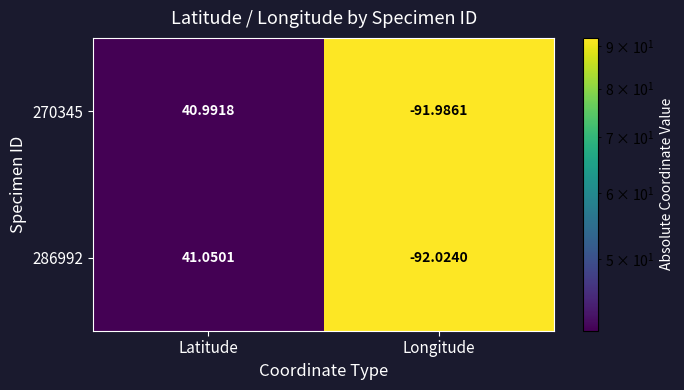

How many data points in 286992 are above 41?

1